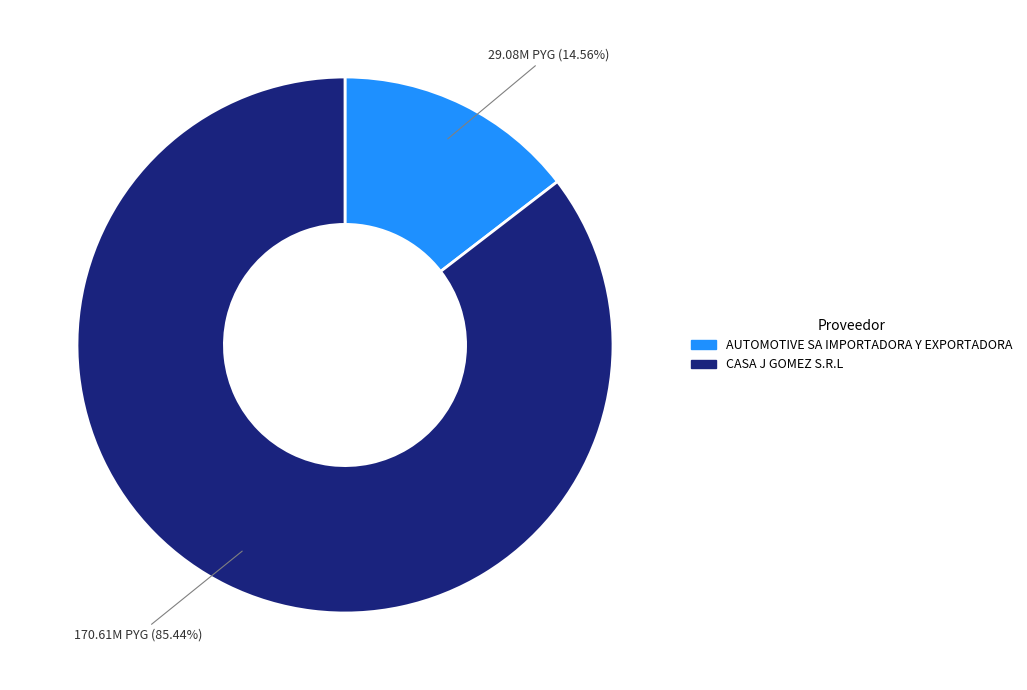

What portion of the pie excludes AUTOMOTIVE SA IMPORTADORA Y EXPORTADORA?

85.4%